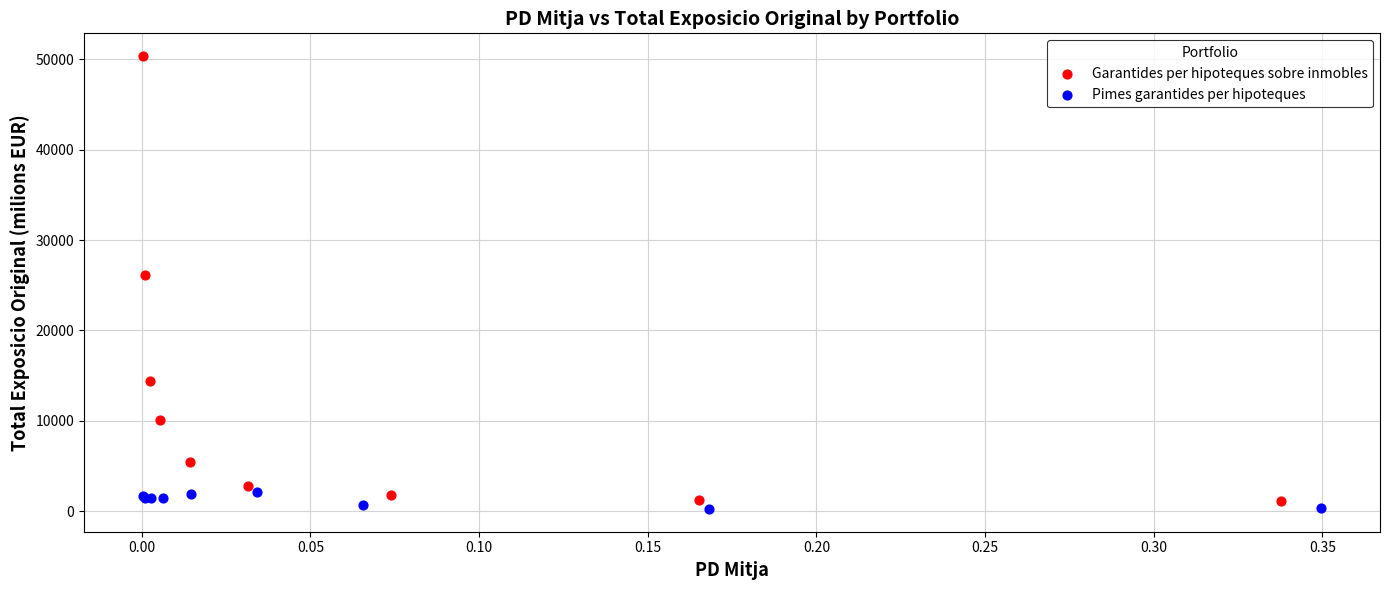

Which series contains the highest Y value?

Garantides per hipoteques sobre inmobles